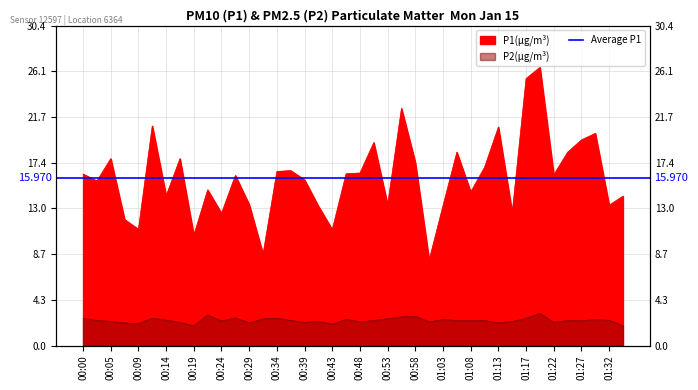

Between 00:41 and 01:22, which series saw the biggest shift?

P1